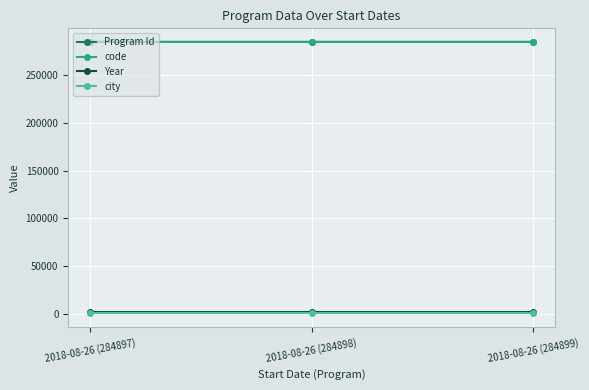

Is this an area chart (filled region under the line)?

No